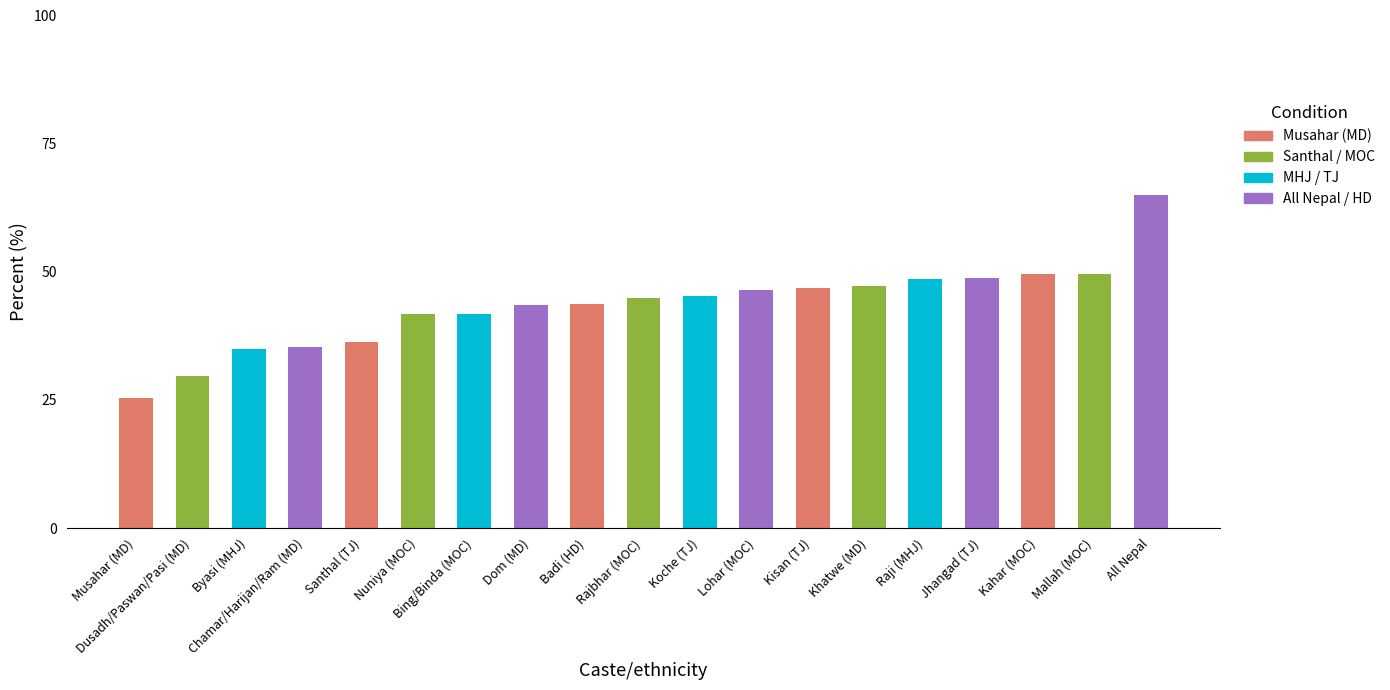

Is it true that the value at Musahar (MD) is 25.4?

True